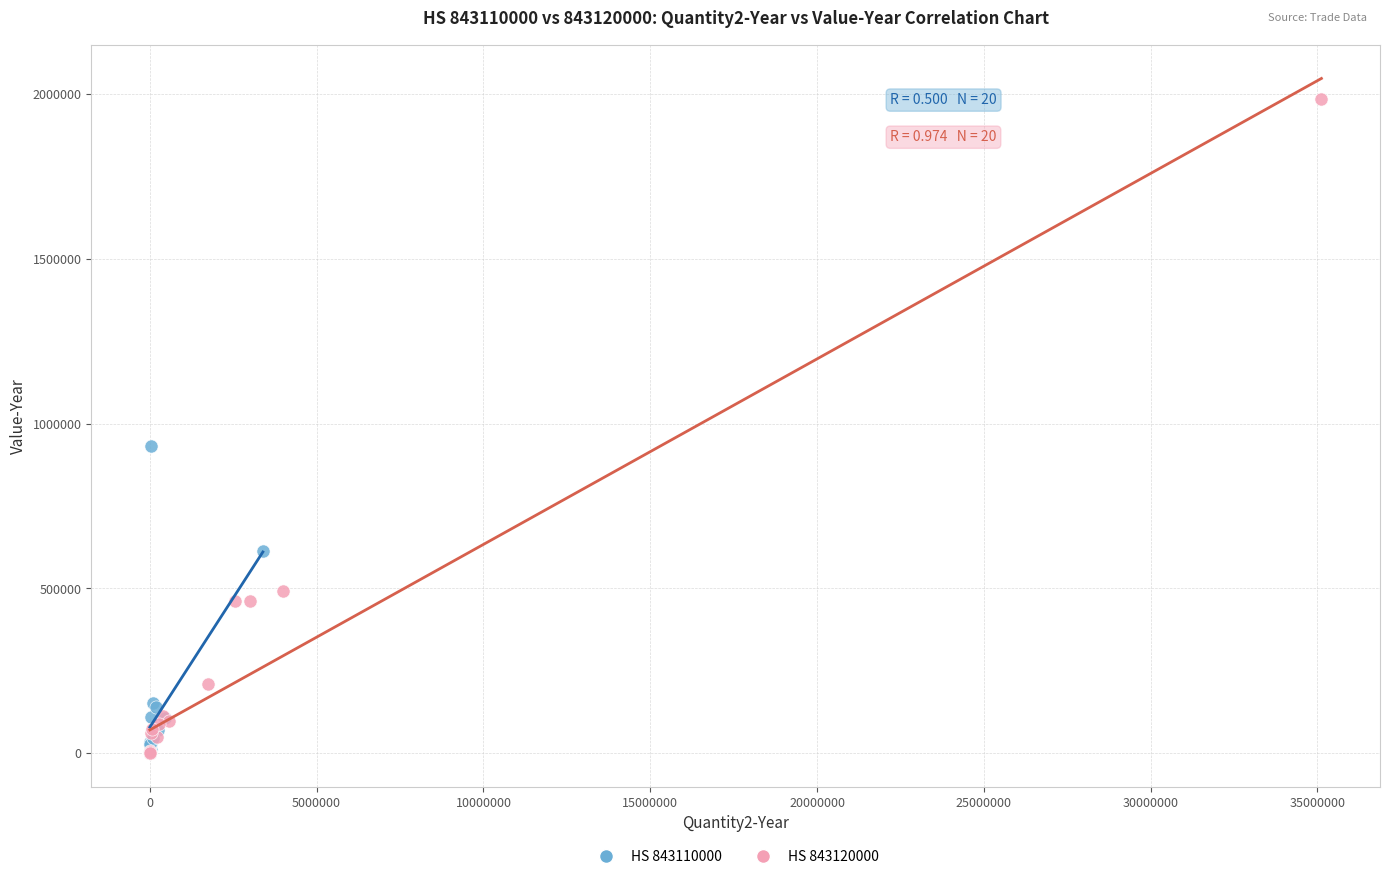

Which series has the largest Y range (max minus min)?

HS 843120000